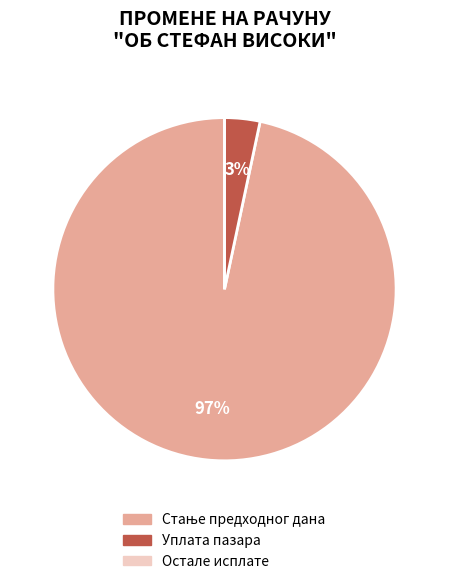

Is there a majority slice in this chart?

Yes